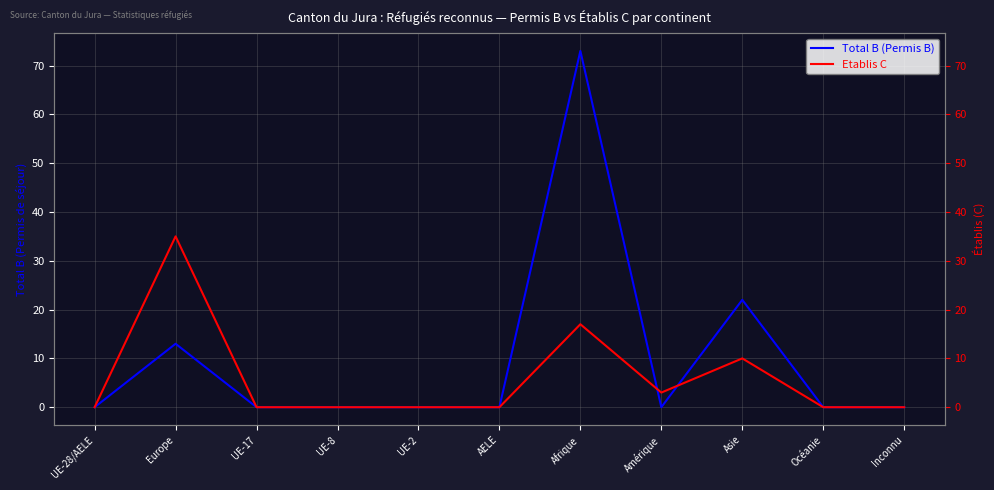

Which series has the widest spread of values?

Total B (Permis B)